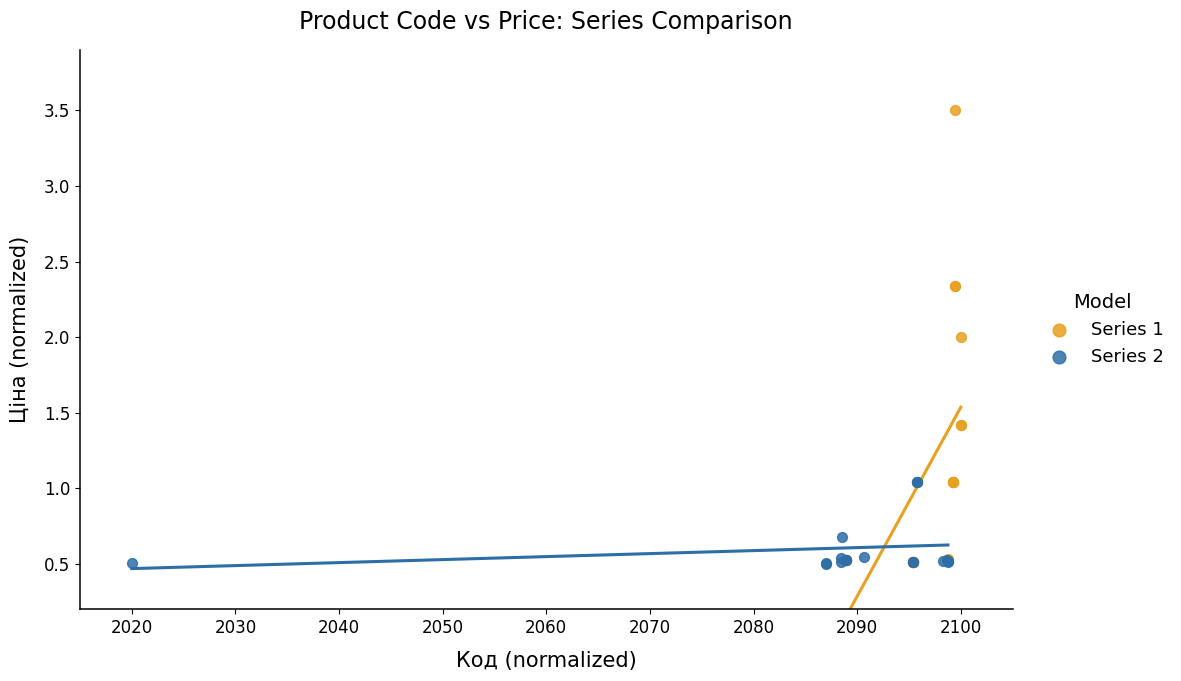

Which series reaches the maximum Y coordinate?

Series 1